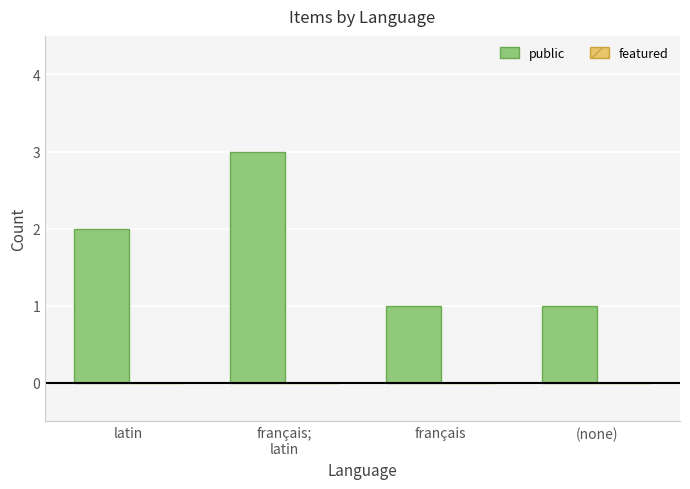

Reading right to left, extract all data points from this chart.

1	1	3	2